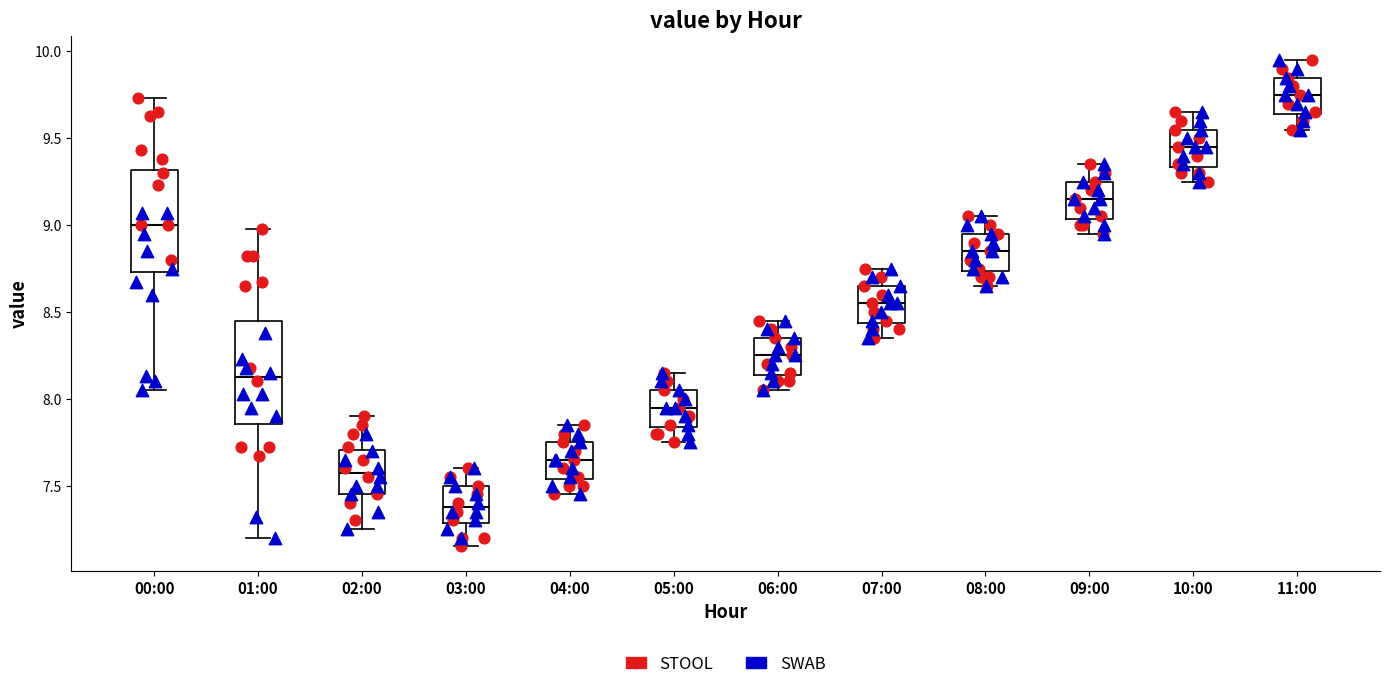

Reading left to right, transcribe this box plot: for each box, give where its median line is, the range the box spans, and where its two whiskers end, as read against the y-axis. The values are not printed on the chart, so give them approximately, as read against the axis.

00:00: median 9.00, box 8.75 to 9.30, whiskers 8.05 to 9.75
01:00: median 8.15, box 7.85 to 8.45, whiskers 7.20 to 9.00
02:00: median 7.60, box 7.45 to 7.70, whiskers 7.25 to 7.90
03:00: median 7.40, box 7.30 to 7.50, whiskers 7.15 to 7.60
04:00: median 7.65, box 7.55 to 7.75, whiskers 7.45 to 7.85
05:00: median 7.95, box 7.85 to 8.05, whiskers 7.75 to 8.15
06:00: median 8.25, box 8.15 to 8.35, whiskers 8.05 to 8.45
07:00: median 8.55, box 8.45 to 8.65, whiskers 8.35 to 8.75
08:00: median 8.85, box 8.75 to 8.95, whiskers 8.65 to 9.05
09:00: median 9.15, box 9.05 to 9.25, whiskers 8.95 to 9.35
10:00: median 9.45, box 9.35 to 9.55, whiskers 9.25 to 9.65
11:00: median 9.75, box 9.65 to 9.85, whiskers 9.55 to 9.95